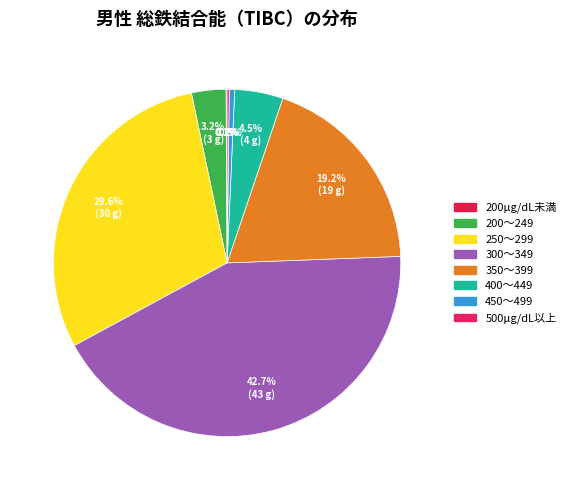

Combined, do 350～399 and 300～349 account for over 50%?

Yes